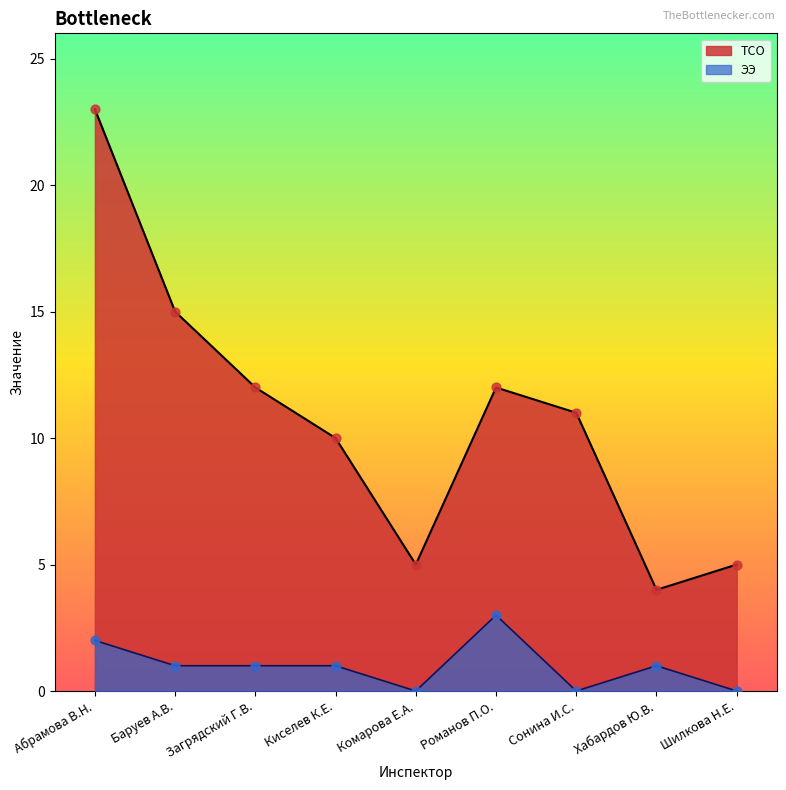

What is the total value across all series at Загрядский Г.В.?

13